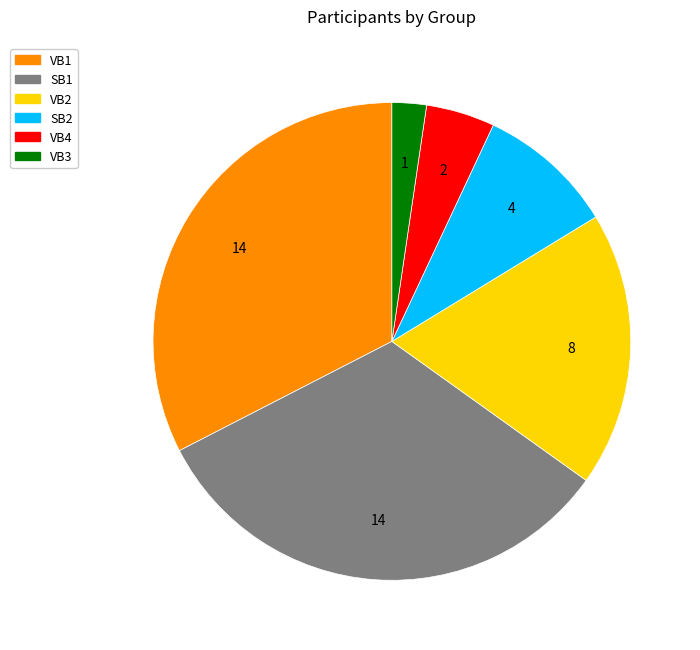

What is the smallest slice in the pie chart?

VB3